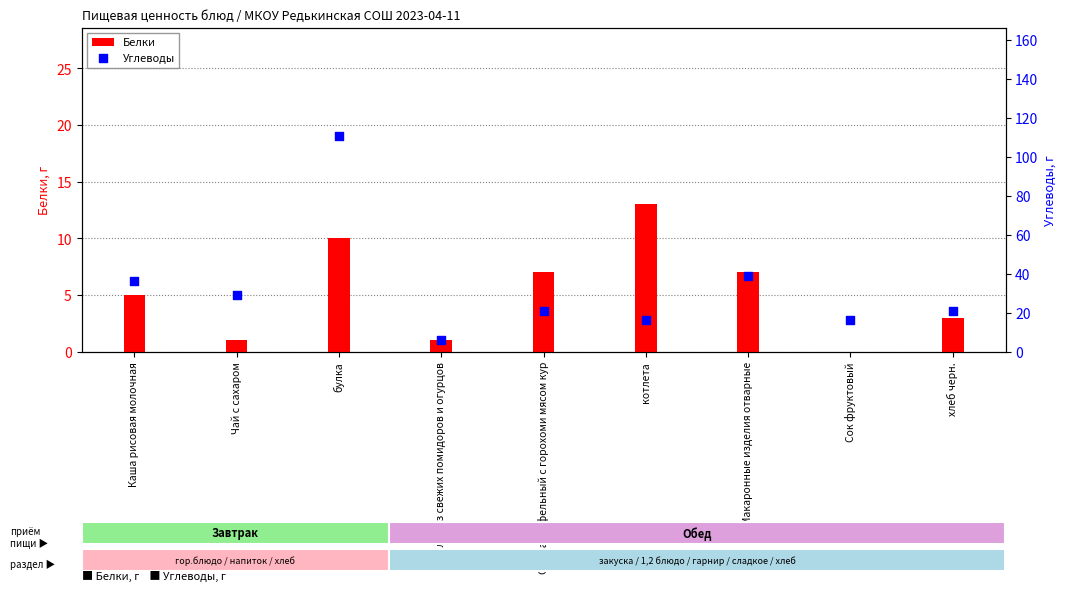

At how many categories does at least one series exceed 22?

4